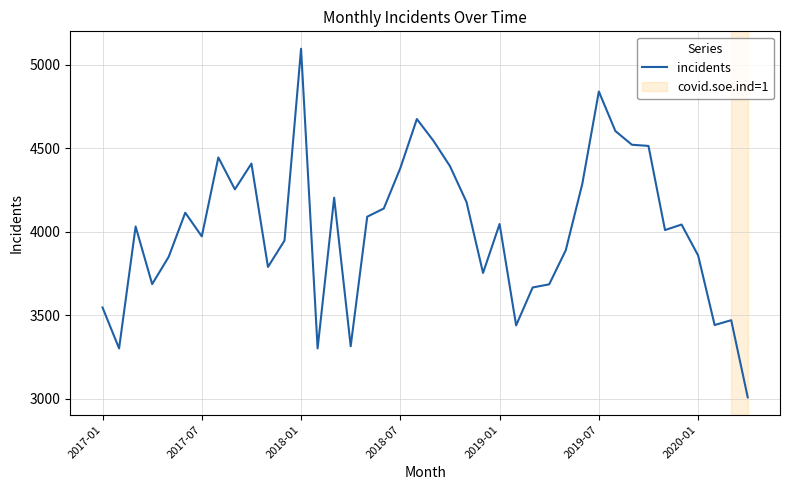

What is the difference between the maximum and minimum values?

2088